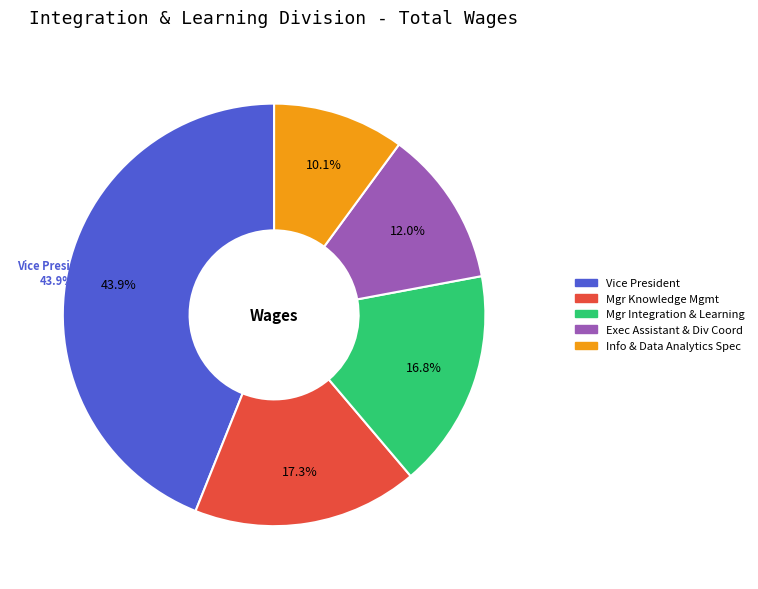

Which has a higher value, Information & Data Analytics Specialist or Executive Assistant & Division Coordinator?

Executive Assistant & Division Coordinator